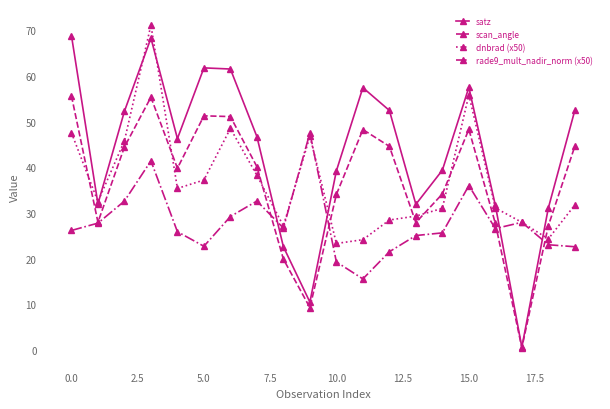

Count the number of data series in this chart.

4